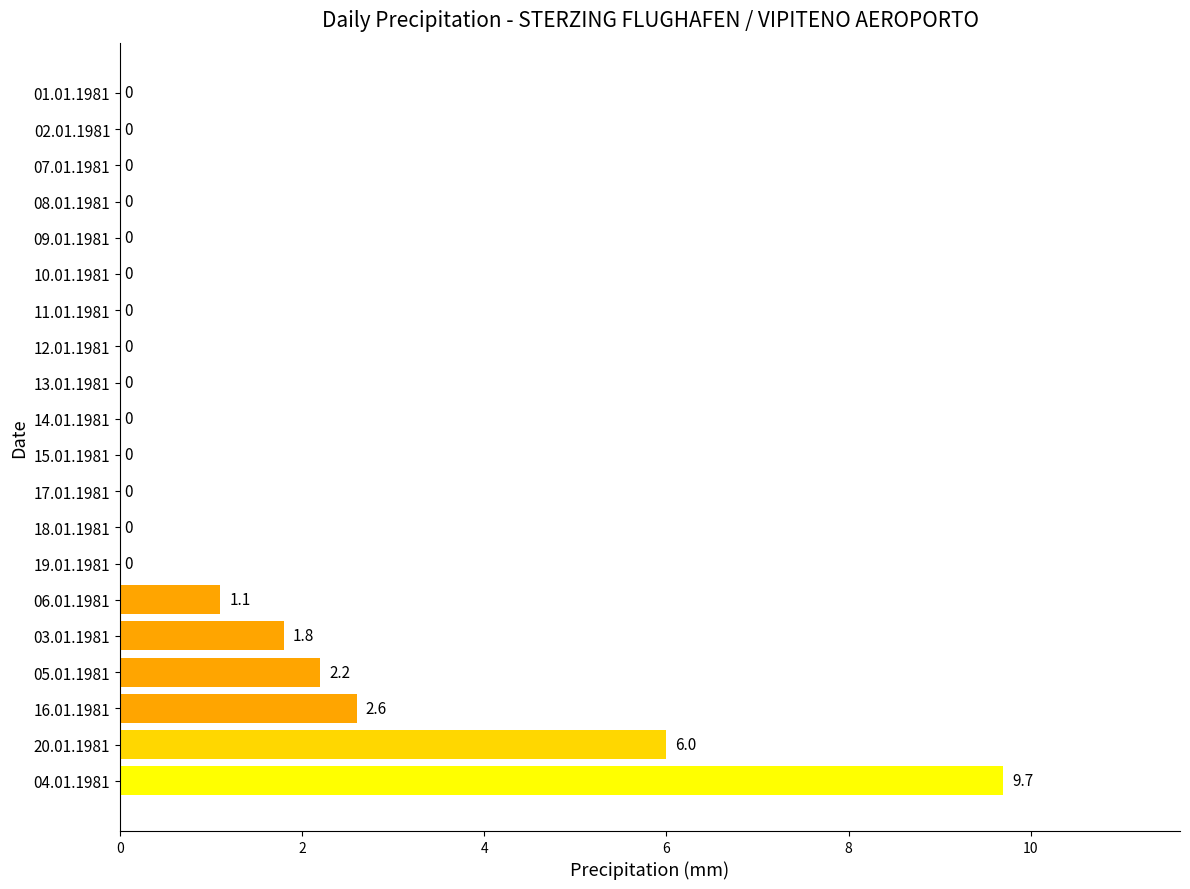

What is the sum of all values?

23.4